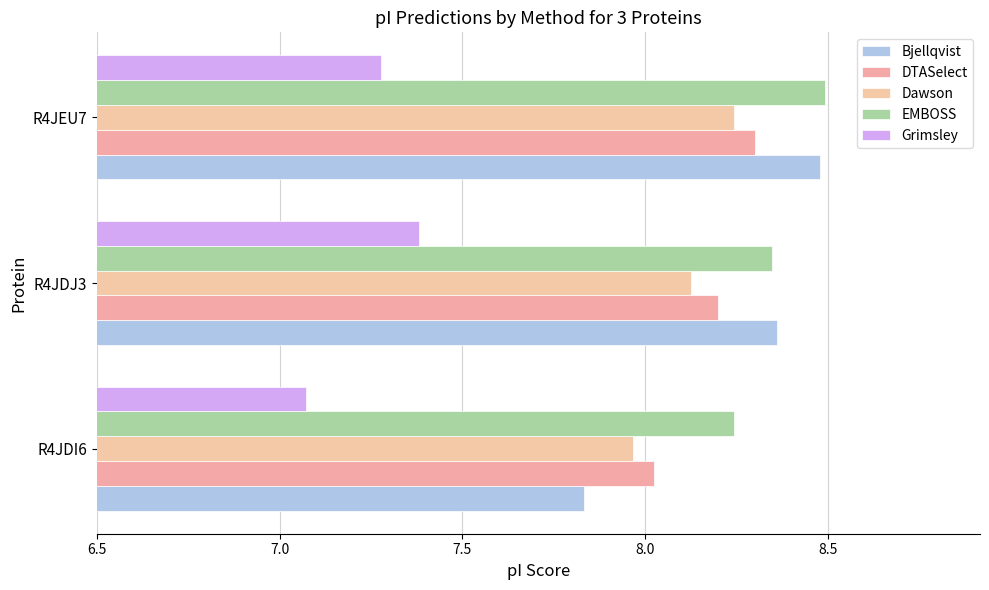

At which label is DTASelect closest to 8?

R4JDI6